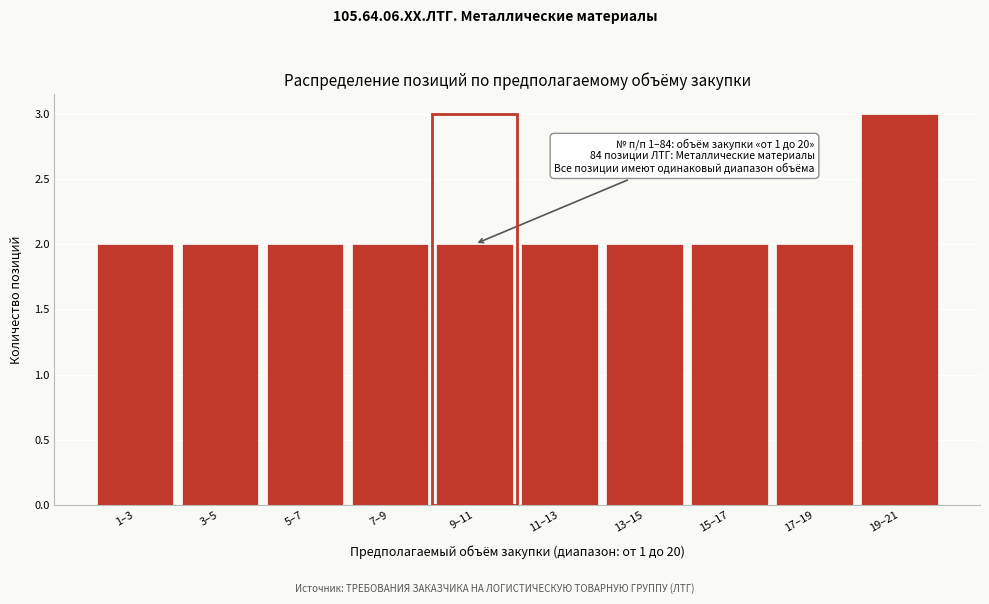

Reading left to right, what are all the values shown in this chart?

2	2	2	2	2	2	2	2	2	3